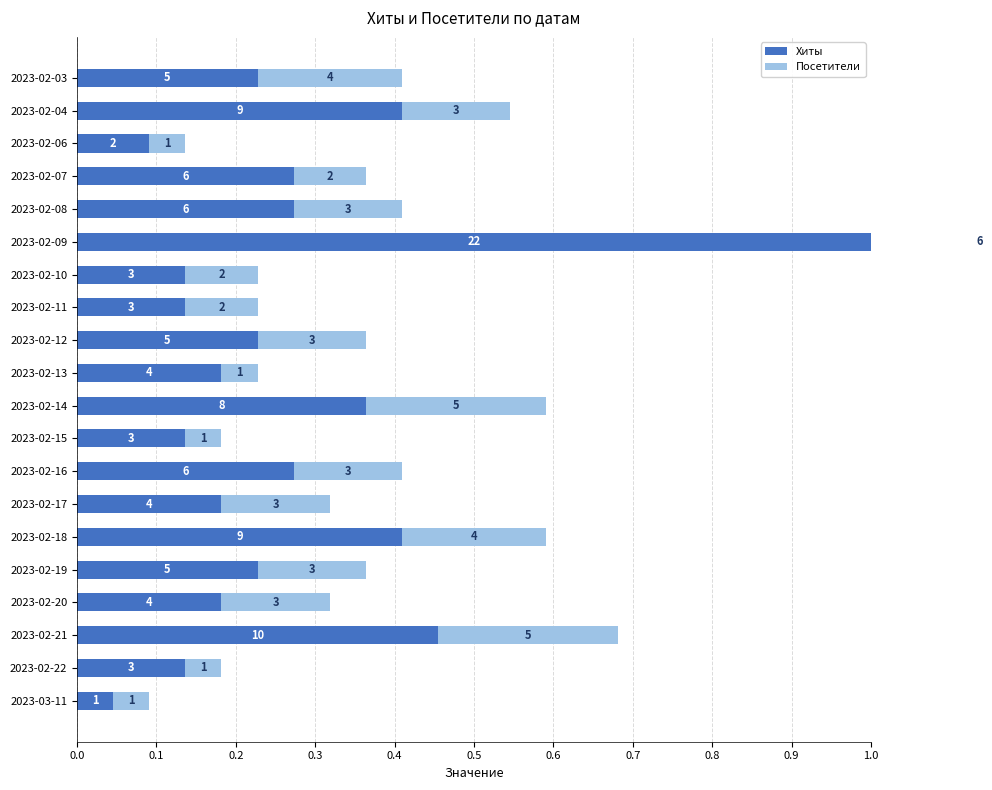

Which series has the widest spread of values?

Хиты